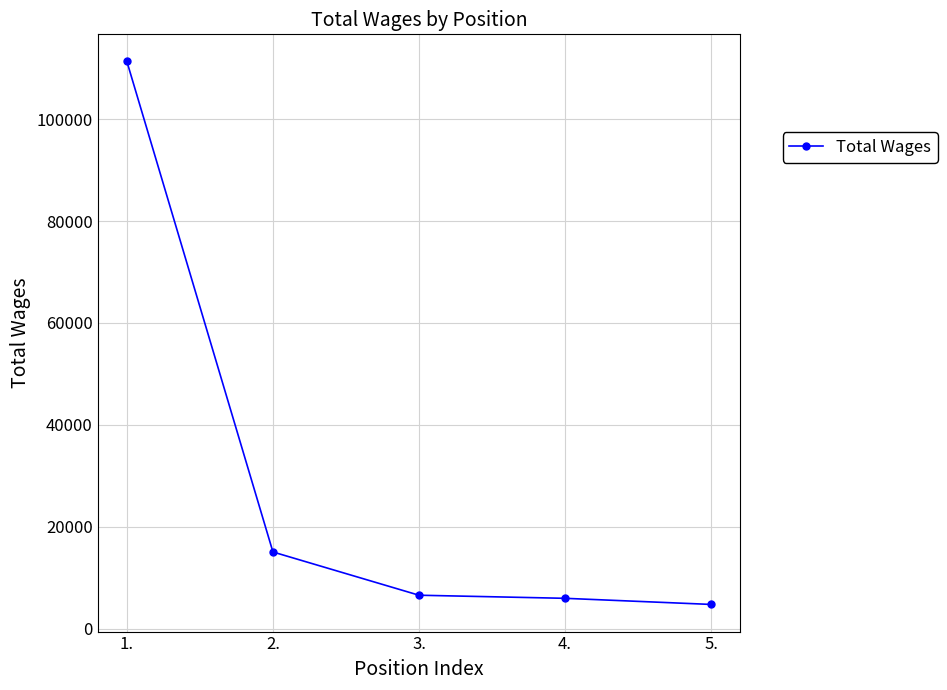

What position from the right is 2.?

4